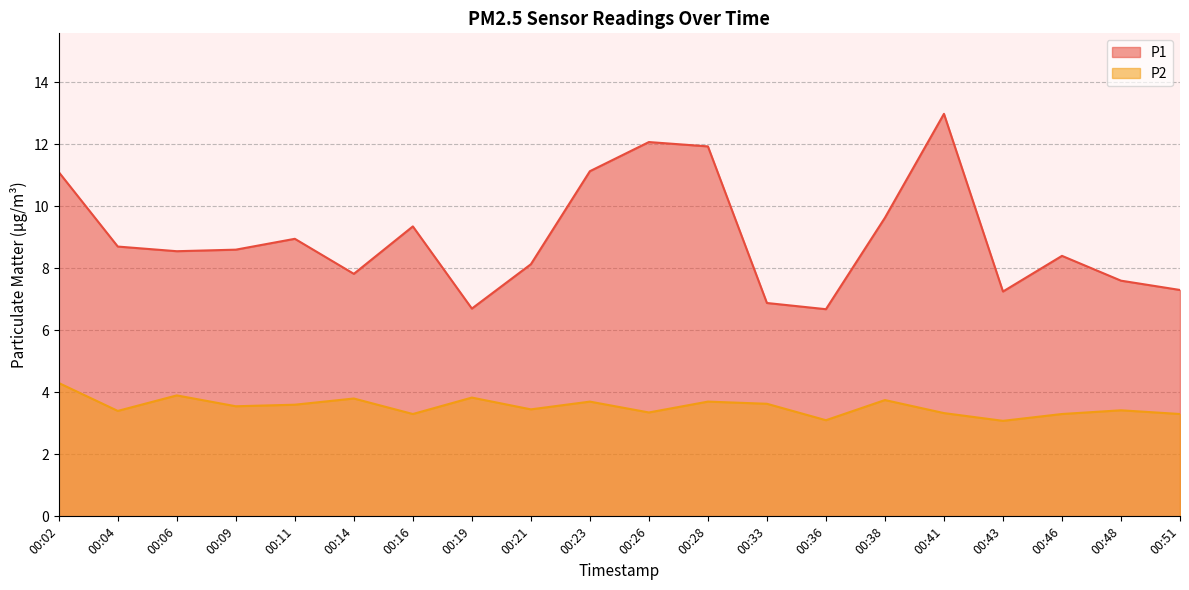

What are all the series names shown in the legend?

P1, P2